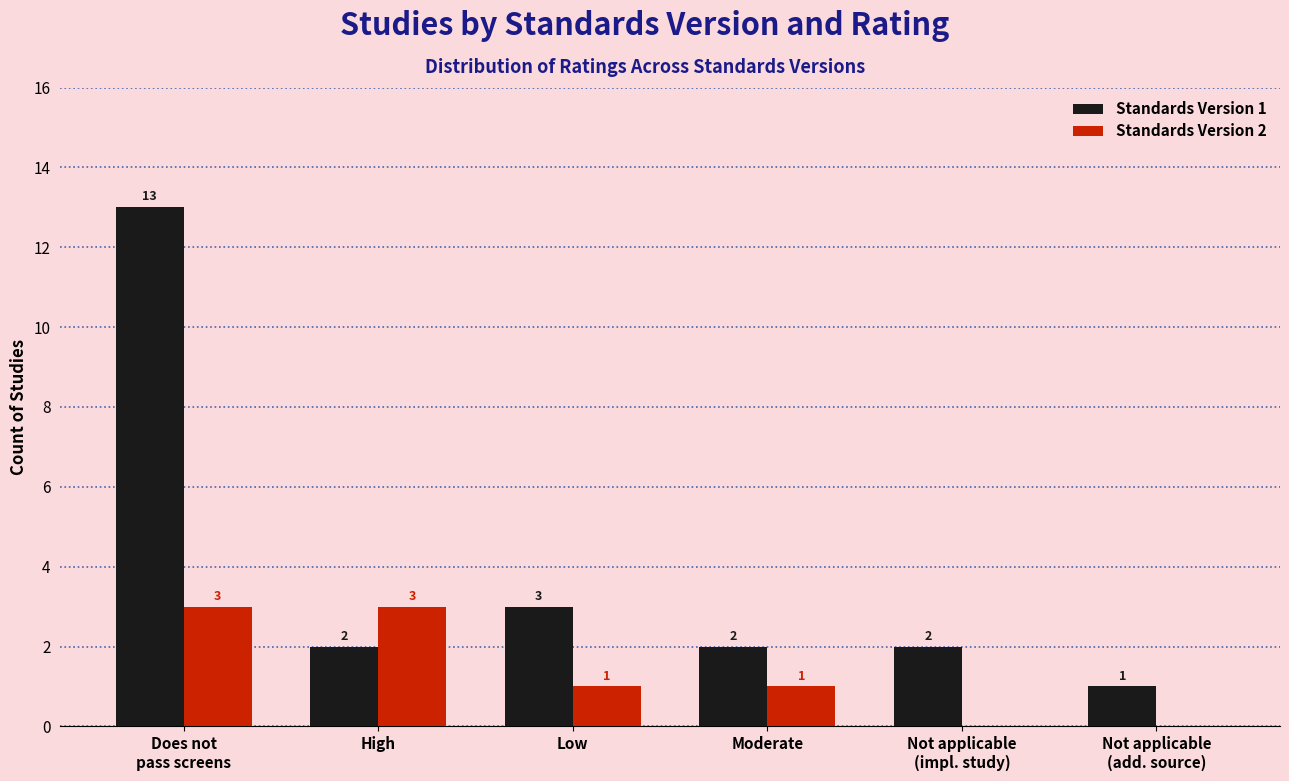

What is the sum of the Standards Version 1 values at High and Low?

5